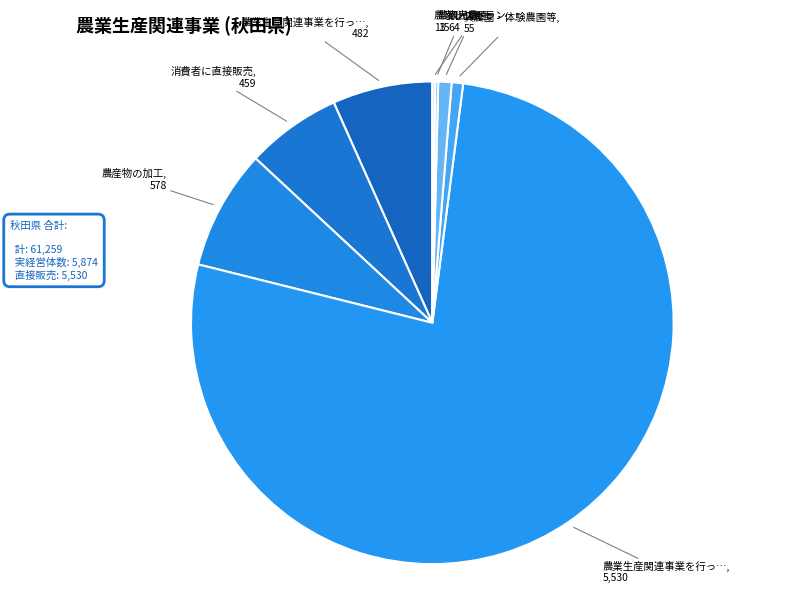

To the nearest percent, what is the difference between the largest and smallest slice percentages?

77%